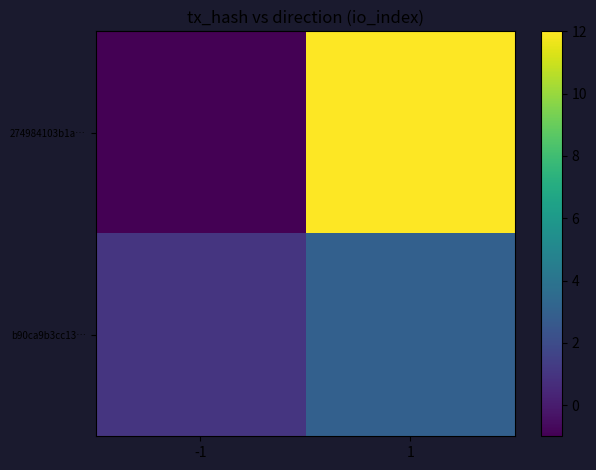

What is the minimum value shown in the chart?

-1